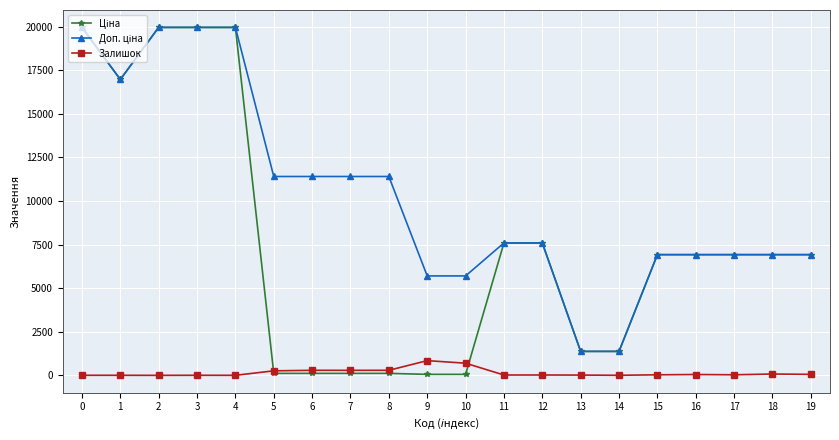

What is the greatest value displayed?

19964.2